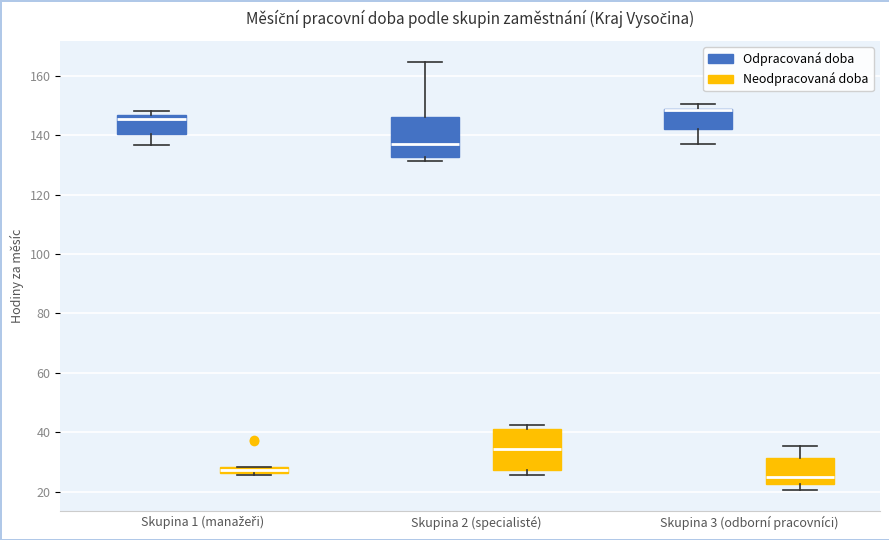

Where does the upper whisker of the box for Skupina 2 (specialisté) (Odpracovaná doba) end on the y-axis? The values are not printed on the chart, so give them approximately, as read against the axis.

164